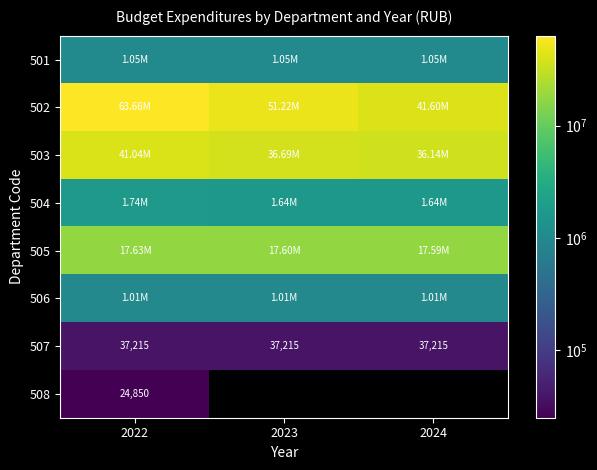

Between 2022 and 2024, which series saw the biggest shift?

502